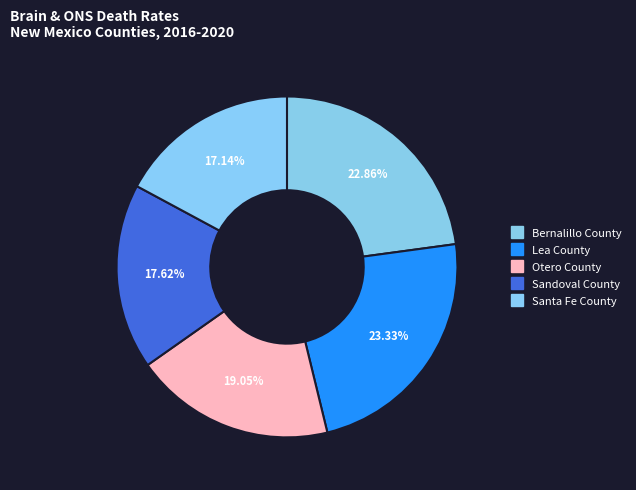

Rank the categories by value from highest to lowest.

Lea County, Bernalillo County, Otero County, Sandoval County, Santa Fe County